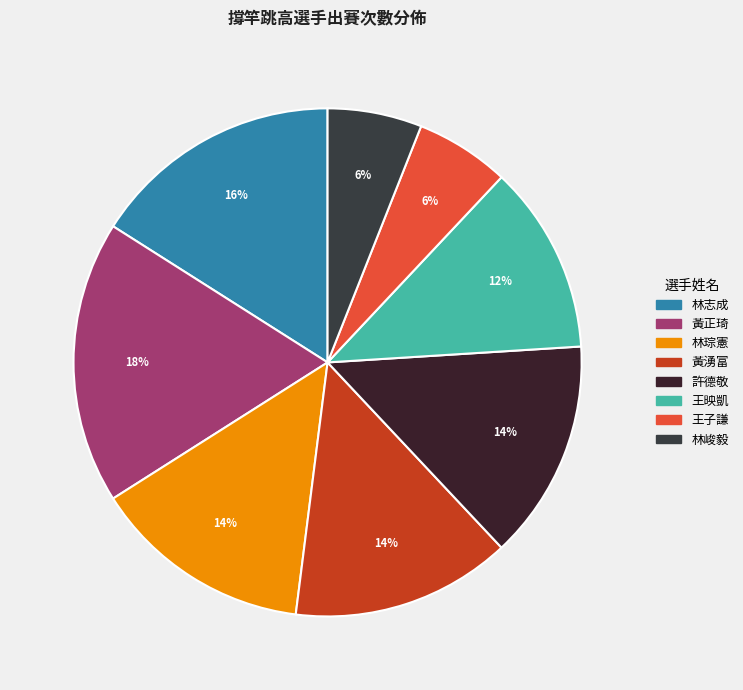

Combined, do 林志成 and 林峻毅 account for over 50%?

No